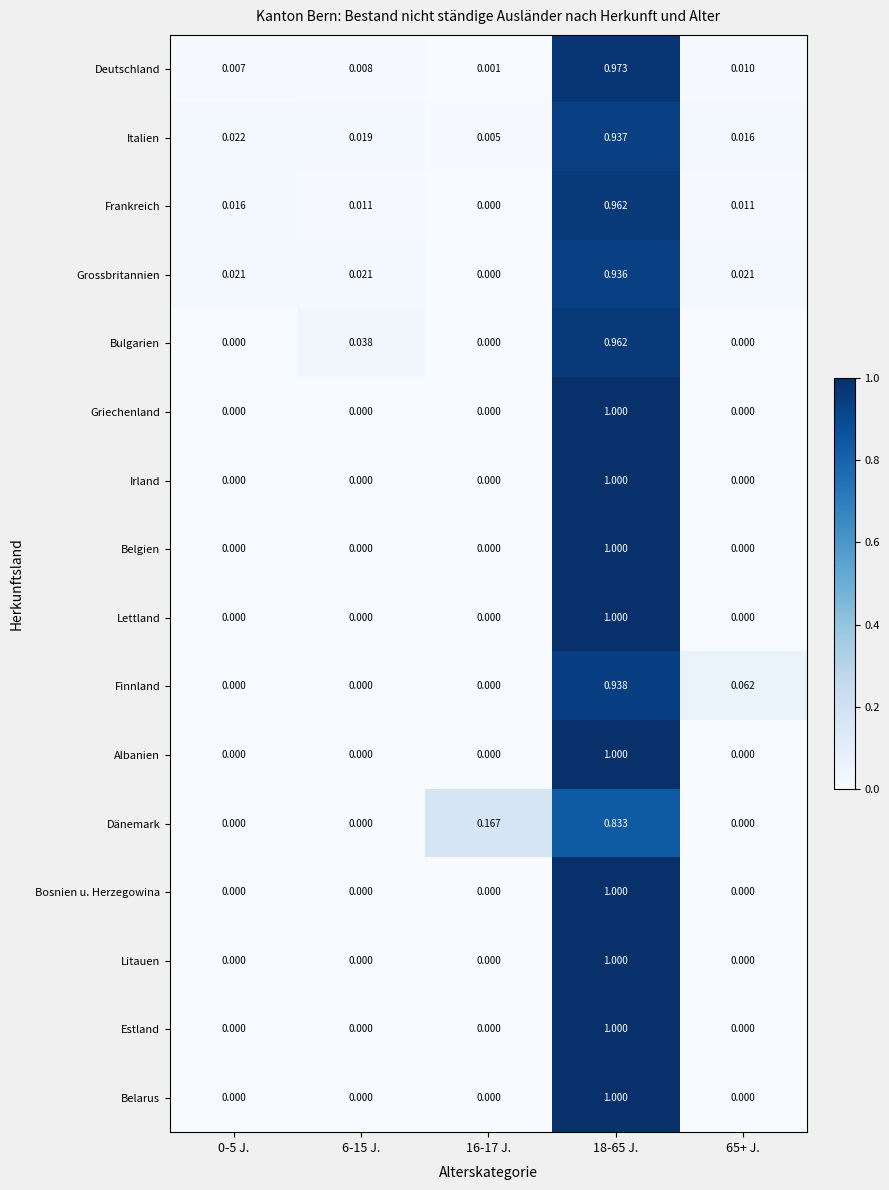

Is the value of Bulgarien at 18-65 J. greater than the value of Deutschland at 16-17 J.?

Yes